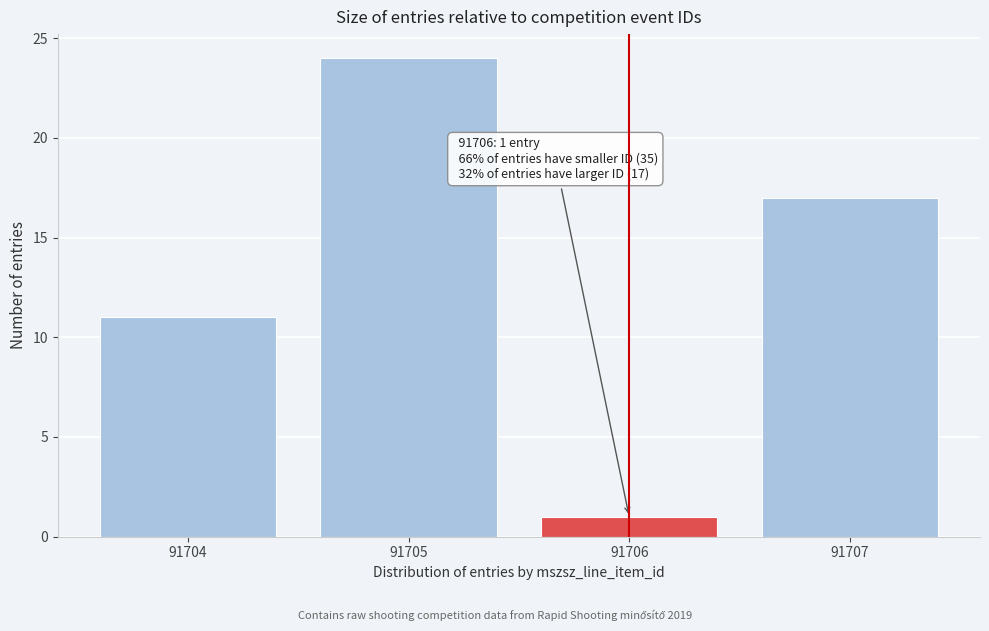

Reading left to right, list all the values displayed in this chart.

11	24	1	17